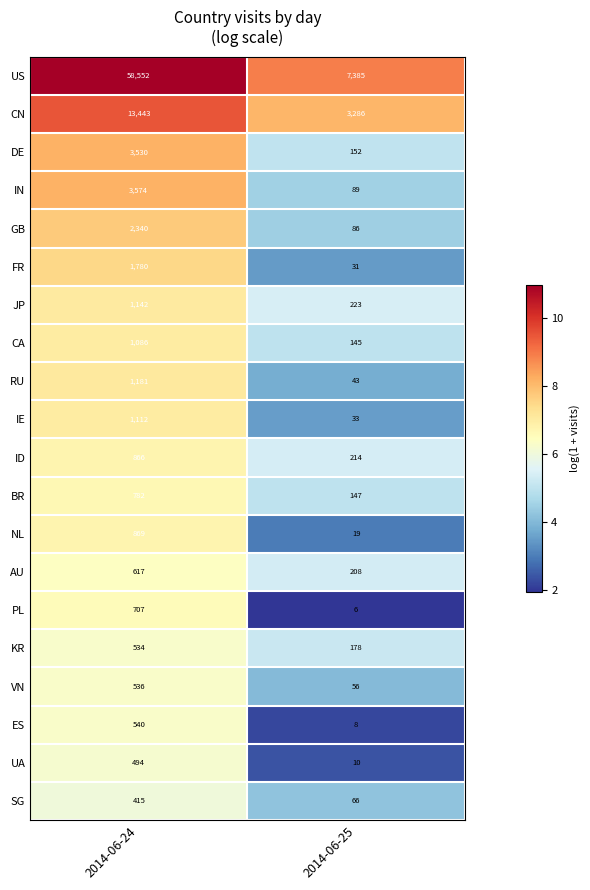

What is the average value of the KR series?

356